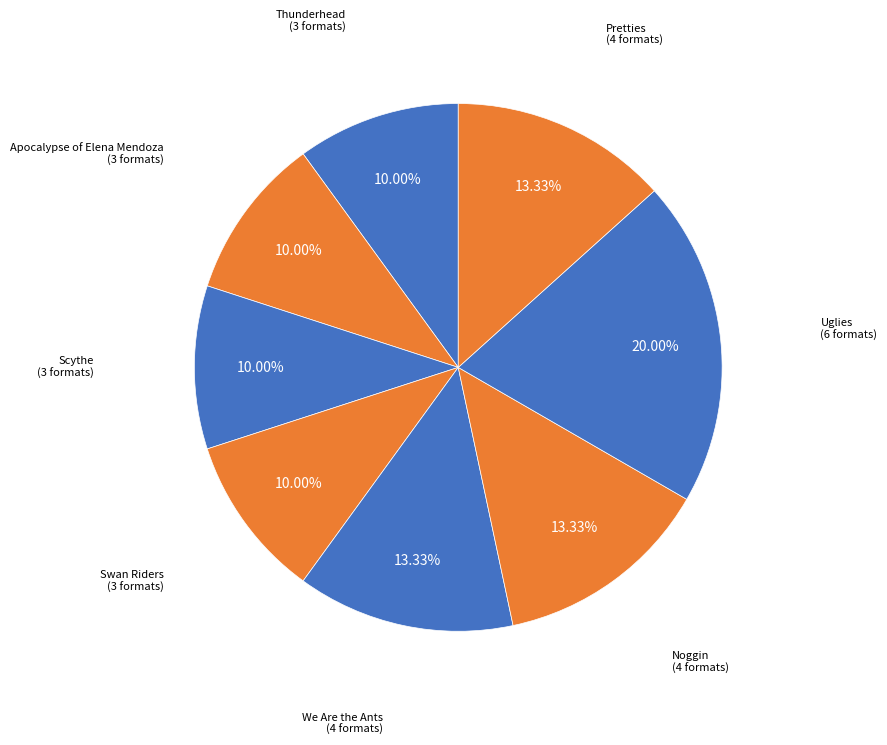

Which category has the smallest portion of the pie?

Thunderhead